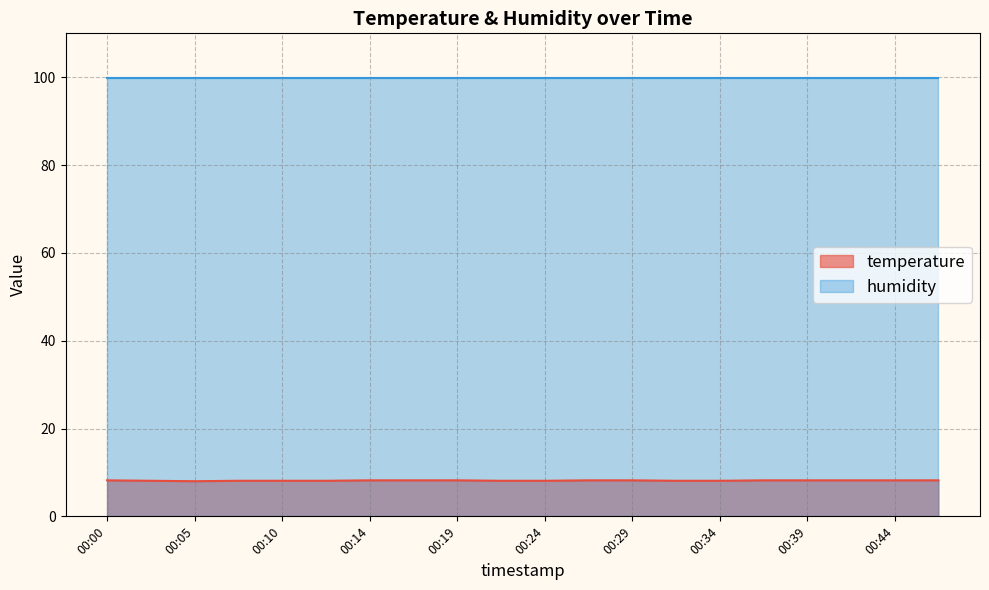

Reading right to left, what are all the values shown in this chart?

00:46=8.2	00:44=8.2	00:41=8.2	00:39=8.2	00:36=8.2	00:34=8.1	00:31=8.1	00:29=8.2	00:27=8.2	00:24=8.1	00:22=8.1	00:19=8.2	00:17=8.2	00:14=8.2	00:12=8.1	00:10=8.1	00:07=8.1	00:05=8.0	00:02=8.1	00:00=8.2